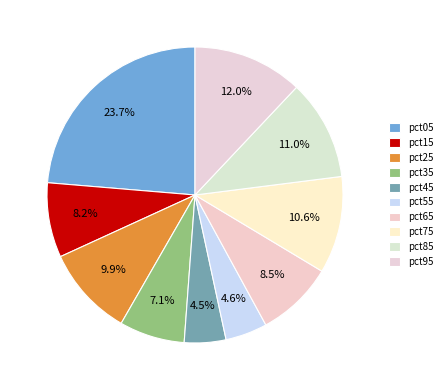

Does pct95 account for over 50% of the chart?

No